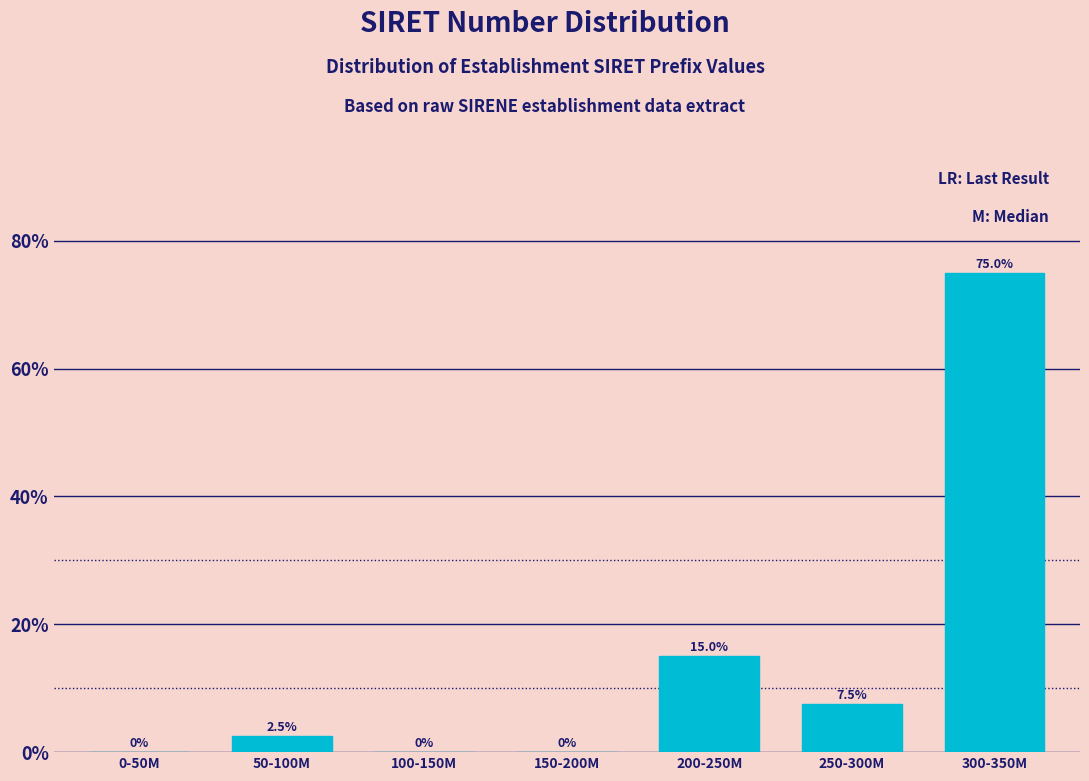

Reading left to right, what are all the values shown in this chart?

0-50M=0.0	50-100M=2.5	100-150M=0.0	150-200M=0.0	200-250M=15.0	250-300M=7.5	300-350M=75.0